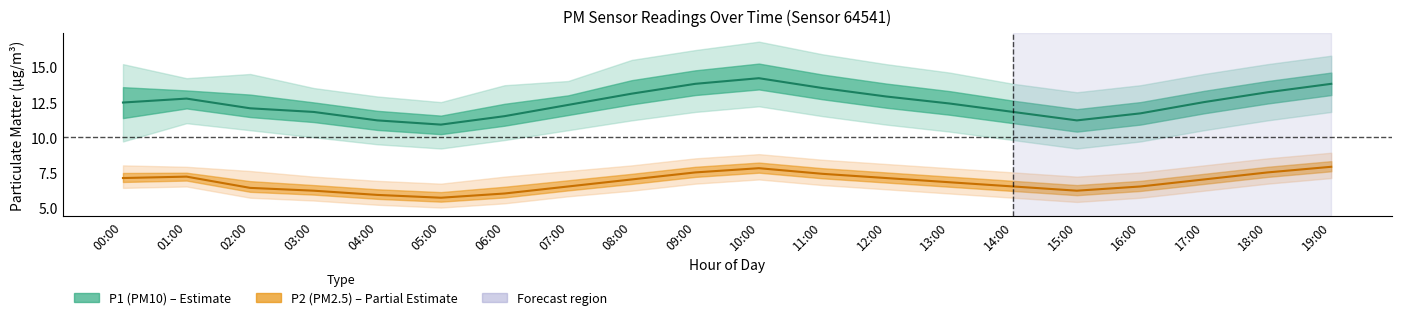

Reading left to right, list all the values displayed in this chart.

P1 (PM10) mean: 00:00=12.5	01:00=12.8	02:00=12.1	03:00=11.8	04:00=11.2	05:00=10.9	06:00=11.5	07:00=12.3	08:00=13.1	09:00=13.8	10:00=14.2	11:00=13.5	12:00=12.9	13:00=12.4	14:00=11.8	15:00=11.2	16:00=11.7	17:00=12.5	18:00=13.2	19:00=13.8
P2 (PM2.5) mean: 00:00=7.1	01:00=7.2	02:00=6.4	03:00=6.2	04:00=5.9	05:00=5.7	06:00=6.0	07:00=6.5	08:00=7.0	09:00=7.5	10:00=7.8	11:00=7.4	12:00=7.1	13:00=6.8	14:00=6.5	15:00=6.2	16:00=6.5	17:00=7.0	18:00=7.5	19:00=7.9